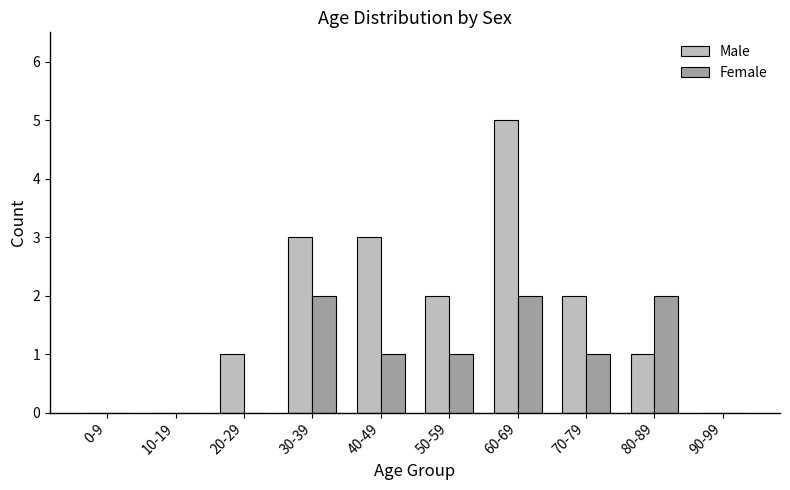

How many Female values are between 0 and 2?

10